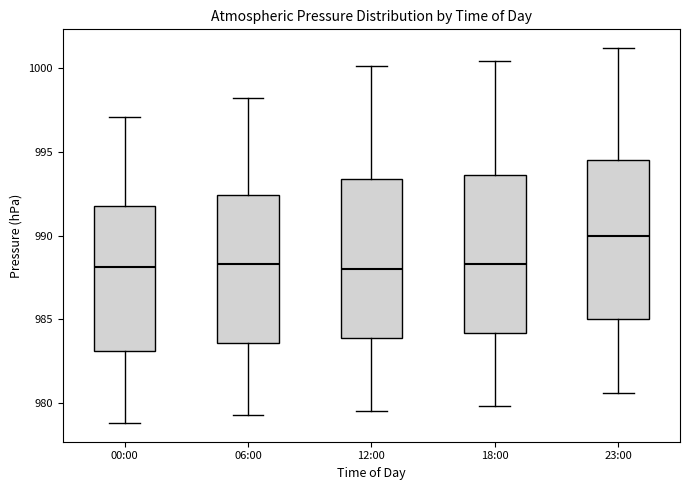

Reading left to right, read every box against the y-axis: the position of its median line, the range the box covers, and the ends of its whiskers. The values are not printed on the chart, so give them approximately, as read against the axis.

00:00: median 988.0, box 983.0 to 992.0, whiskers 979.0 to 997.0
06:00: median 988.5, box 983.5 to 992.5, whiskers 979.5 to 998.0
12:00: median 988.0, box 984.0 to 993.5, whiskers 979.5 to 1000.0
18:00: median 988.5, box 984.0 to 993.5, whiskers 980.0 to 1000.5
23:00: median 990.0, box 985.0 to 994.5, whiskers 980.5 to 1001.0